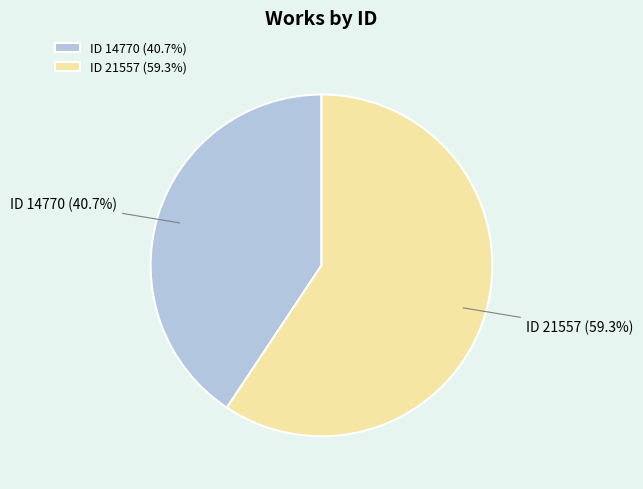

To the nearest percent, what is the average slice percentage?

50%